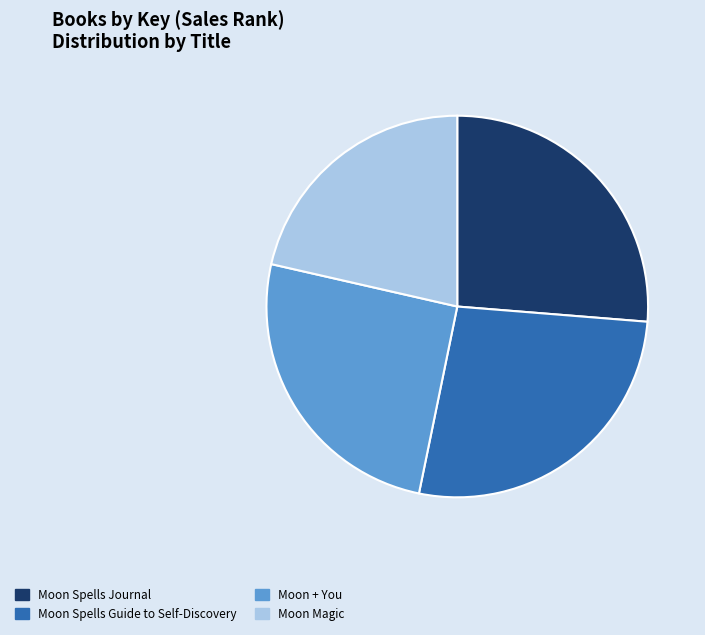

What is the largest slice in the pie chart?

Moon Spells Guide to Self-Discovery